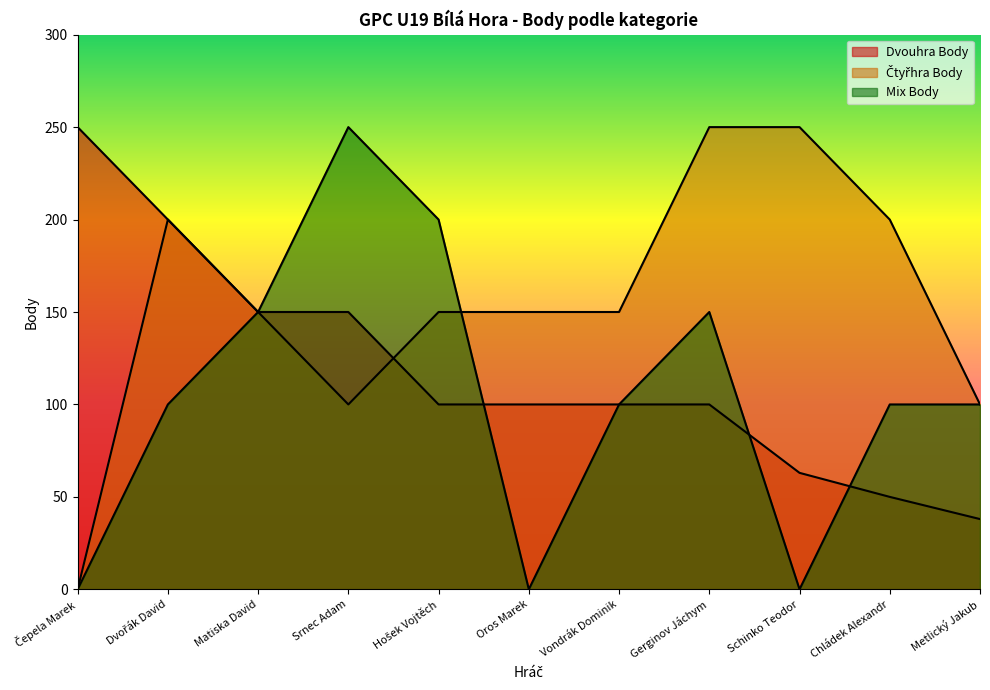

Which series has the largest total across all categories?

Čtyřhra Body